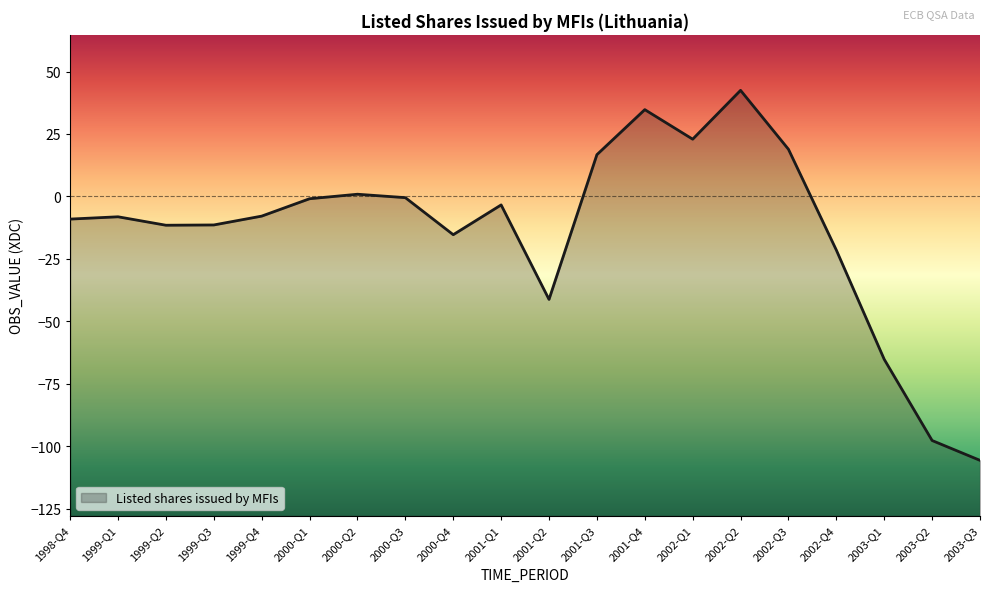

Which has a higher value, 1999-Q2 or 2000-Q4?

1999-Q2